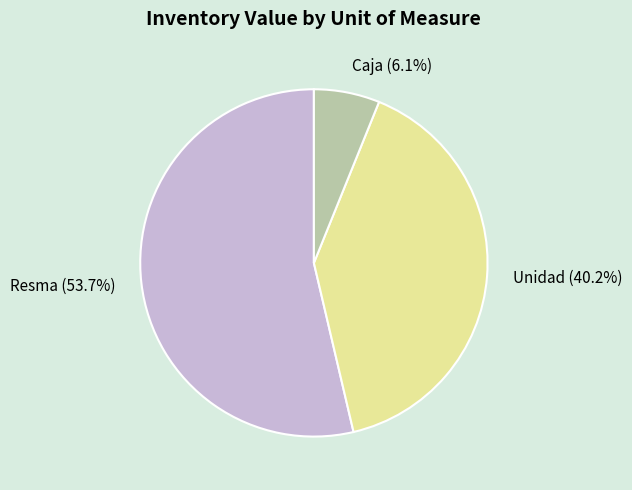

Count the number of slices in the pie.

3